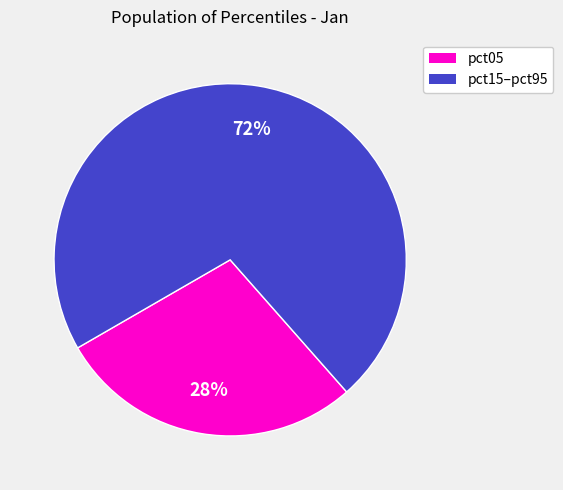

Count the number of slices in the pie.

2